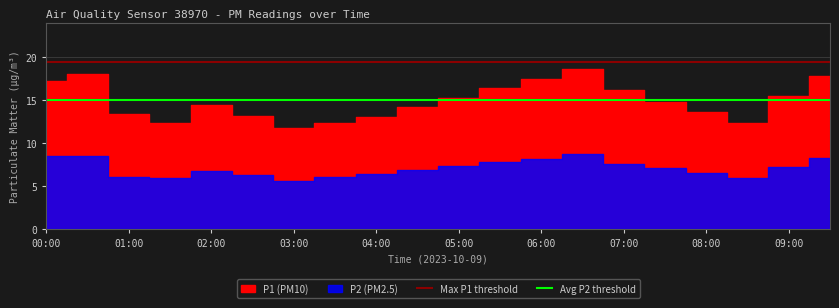

Which series has the largest total across all categories?

Max P1 threshold